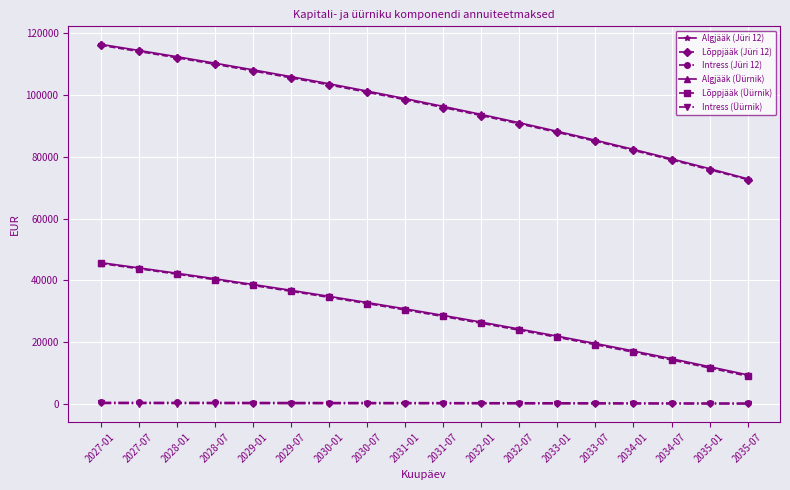

What is the label of the 14th point from the right?

2029-01